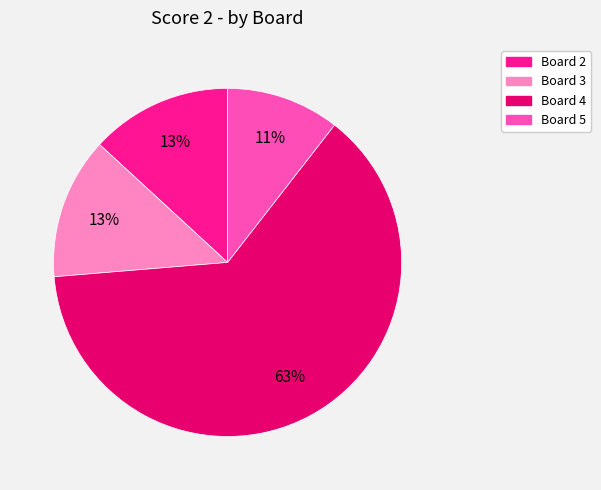

To the nearest percent, what is the average slice percentage?

25%